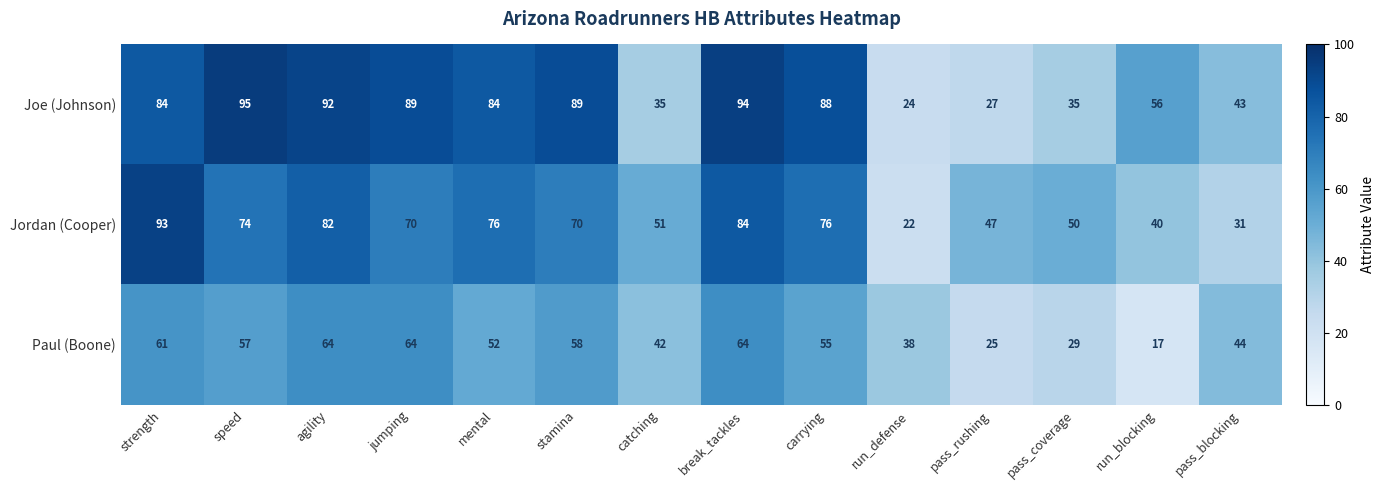

Between jumping and break_tackles, which series saw the biggest shift?

Jordan (Cooper)